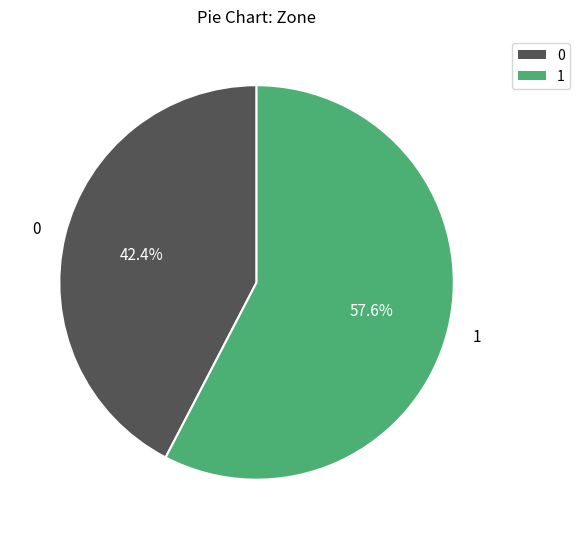

Do 1 and 0 together represent more than half of the pie?

Yes